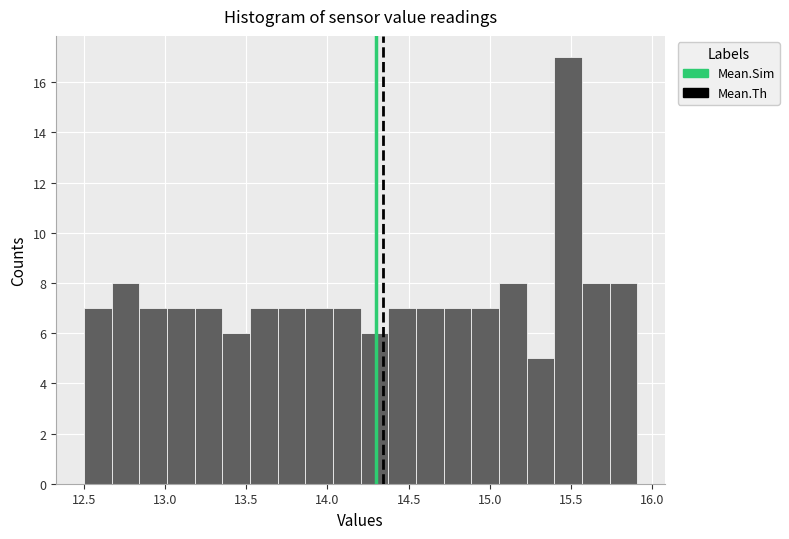

Read against the x-axis, roughly where is the centre of the tallest bar?

15.50